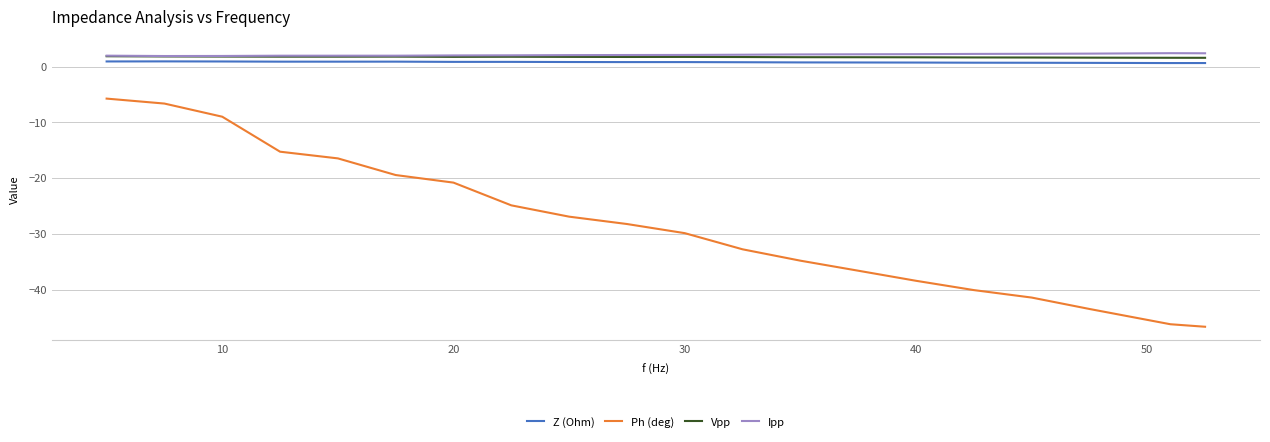

True or false: Z (Ohm) and Ph (deg) cross at least once.

False